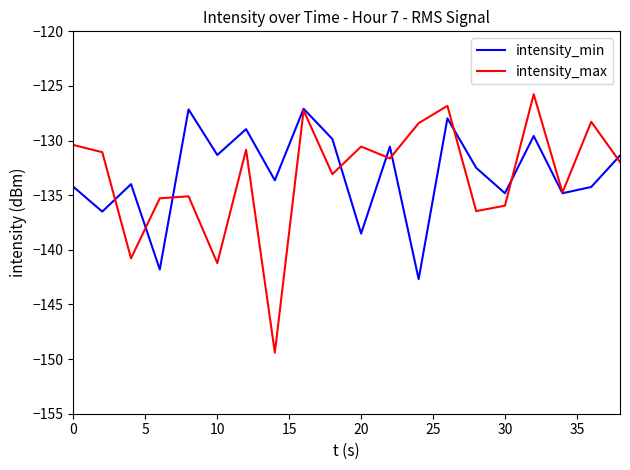

What is the lowest value of the intensity_min series?

-142.7